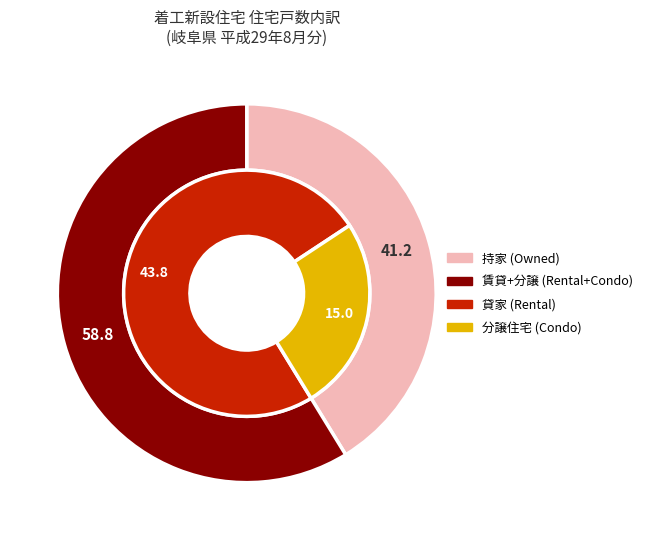

True or false: 貸家 accounts for 44% of the total.

True